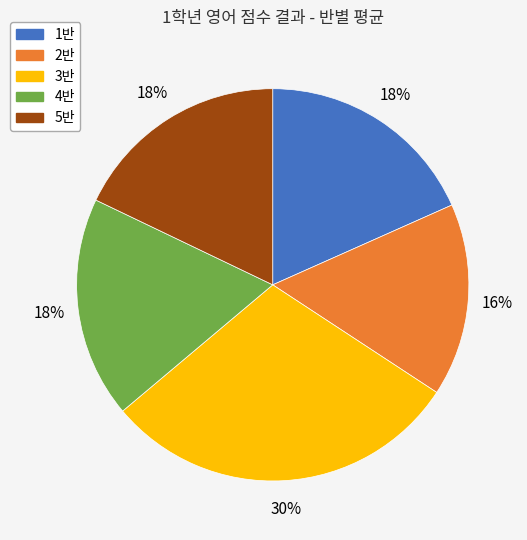

To the nearest percent, what is the difference between the largest and smallest slice percentages?

14%